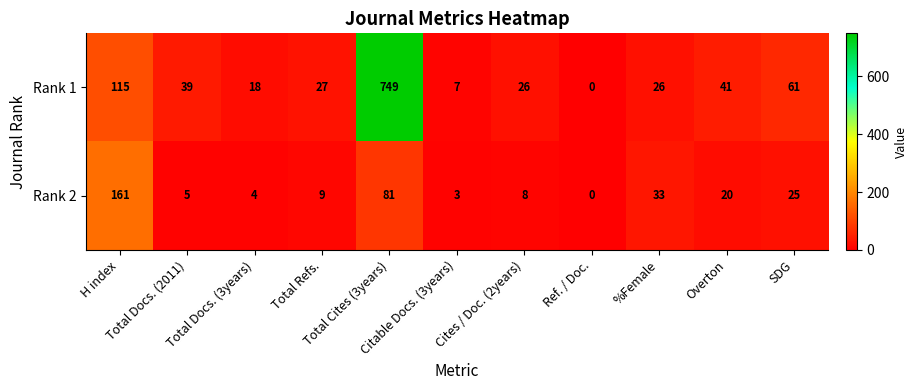

At Cites / Doc. (2years), list the series in order from largest to smallest.

Rank 1, Rank 2